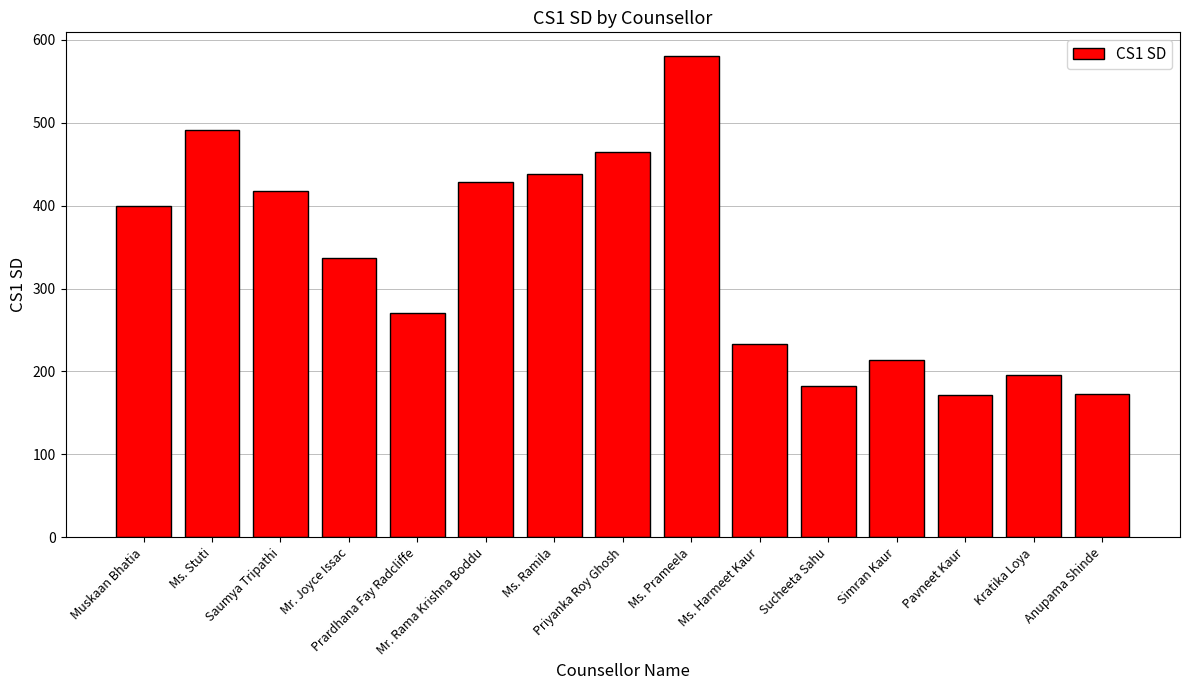

What is the smallest value displayed?

172